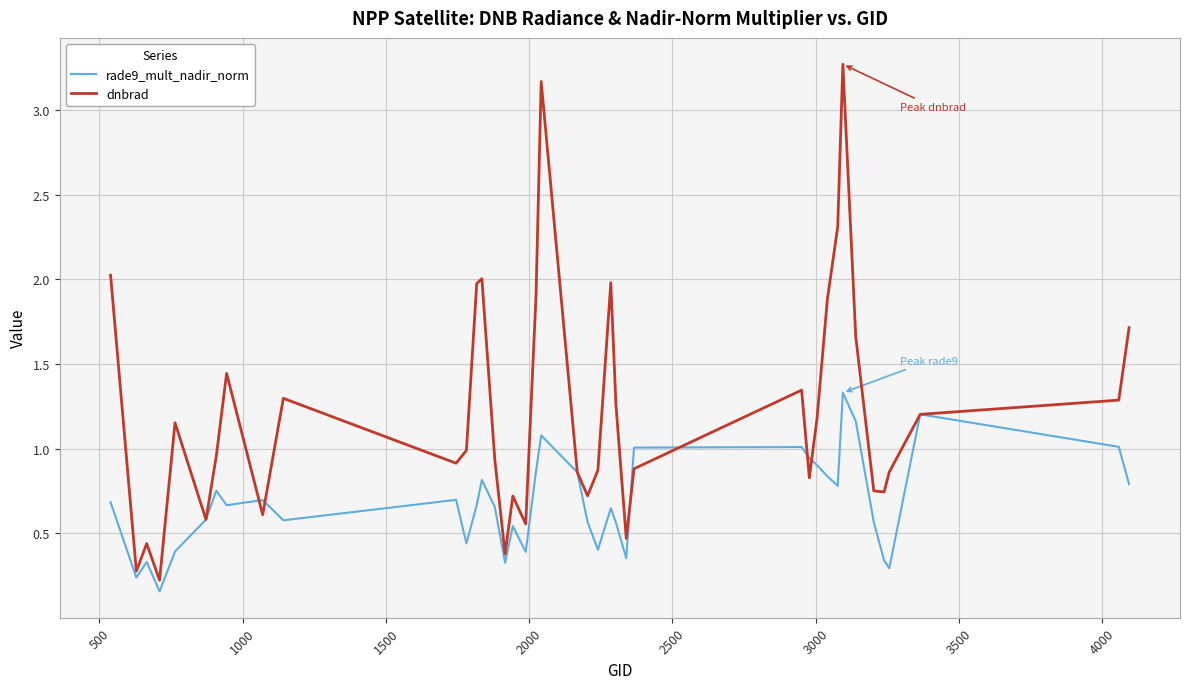

What is the greatest value displayed?

3.3